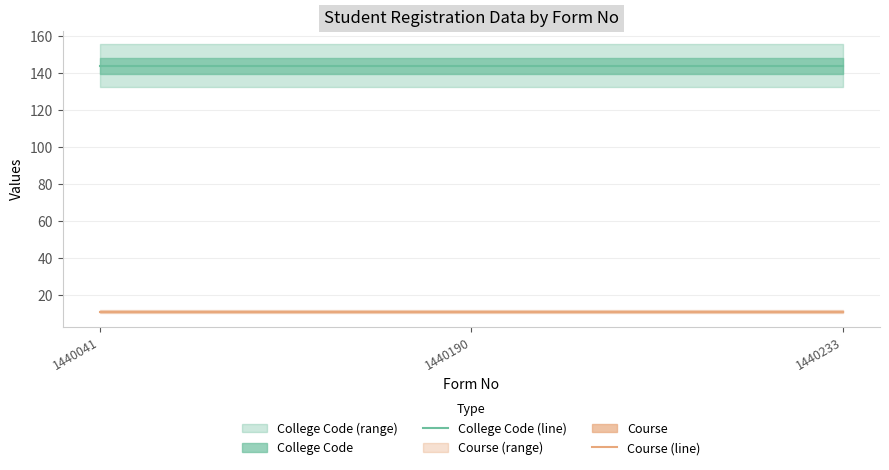

At which category is the sum across all series the highest?

1440041